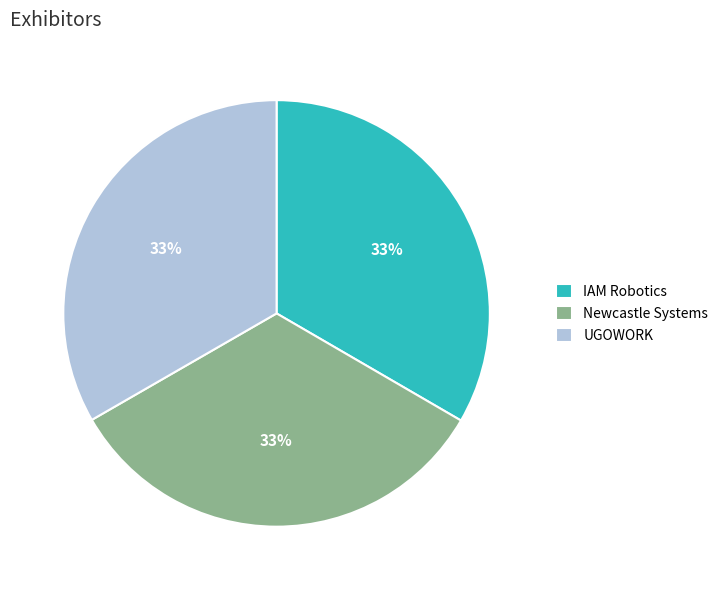

Is it true that UGOWORK is 33% of the pie?

True